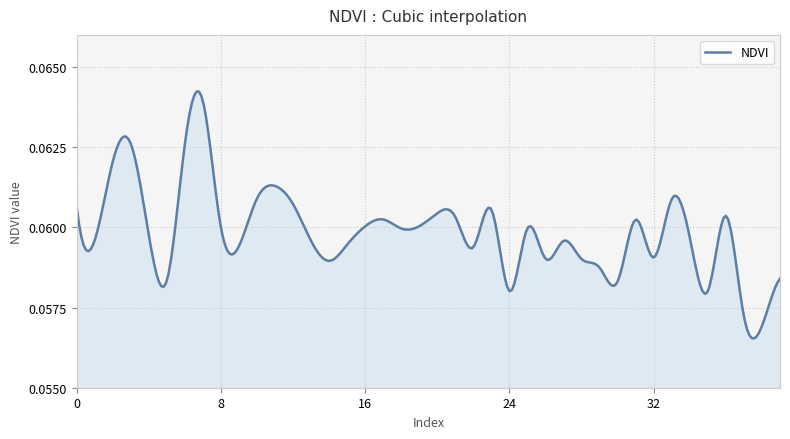

Count the number of data series in this chart.

1